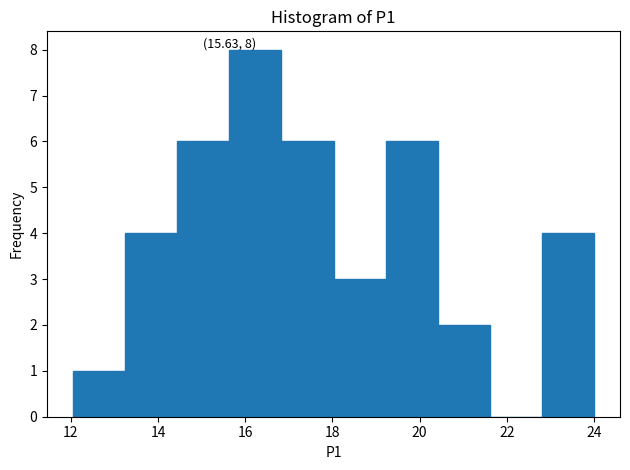

Which range on the x-axis has the tallest bar?

15.6 to 16.8